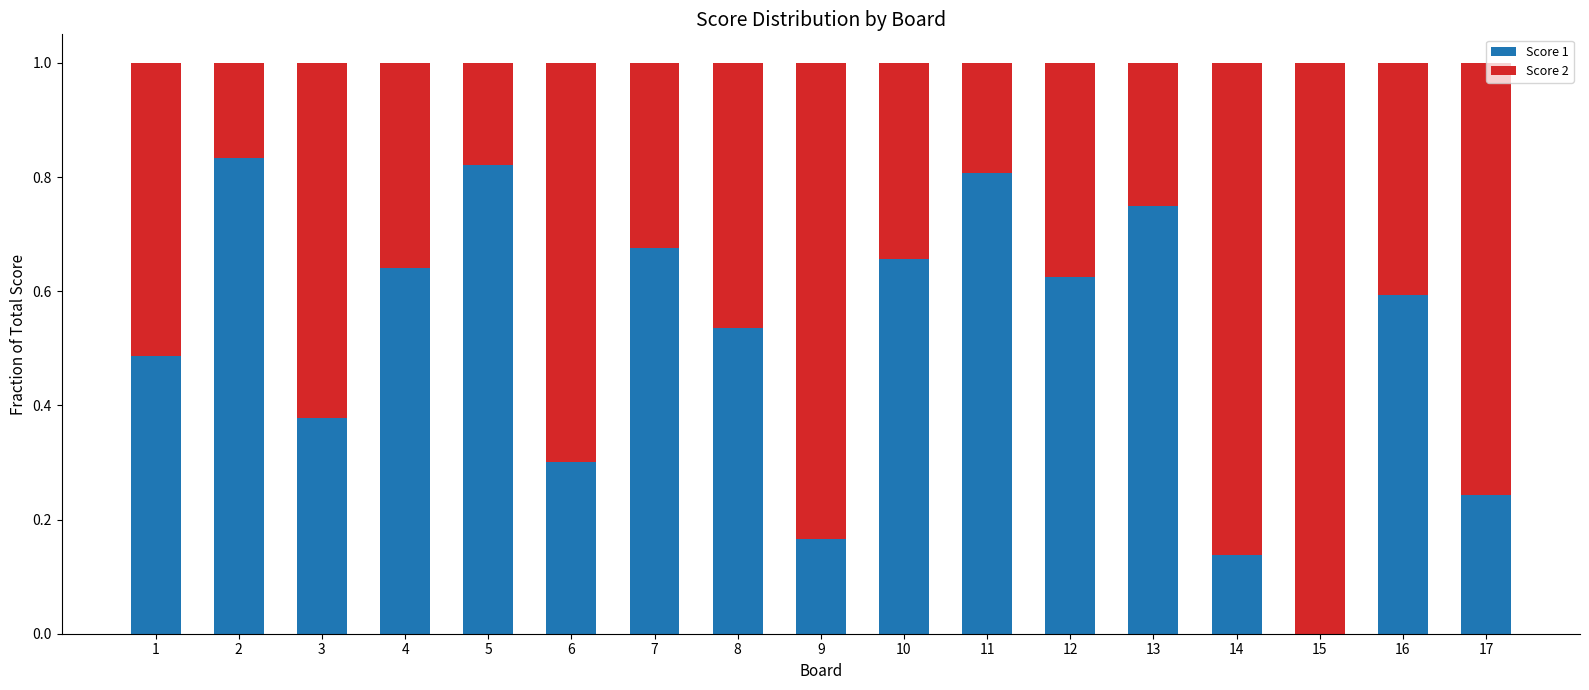

What is the total value across all series at 8?

1.0